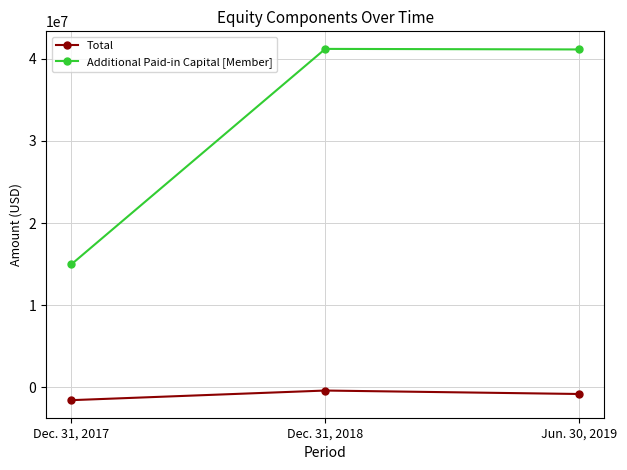

Is the value of Additional Paid-in Capital [Member] at Jun. 30, 2019 greater than the value of Total at Dec. 31, 2018?

Yes